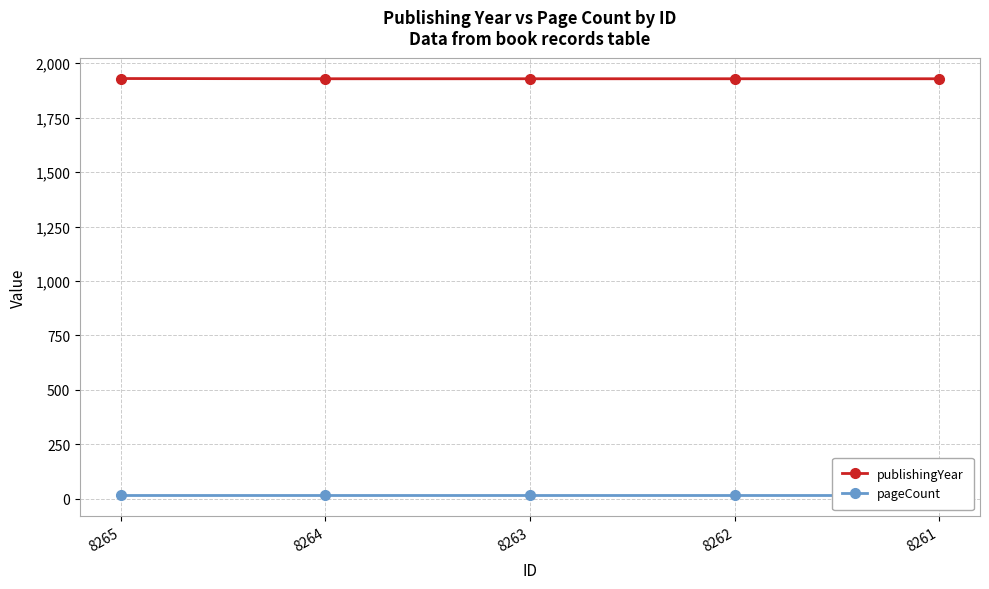

What is the total value across all series at 8263?

1944